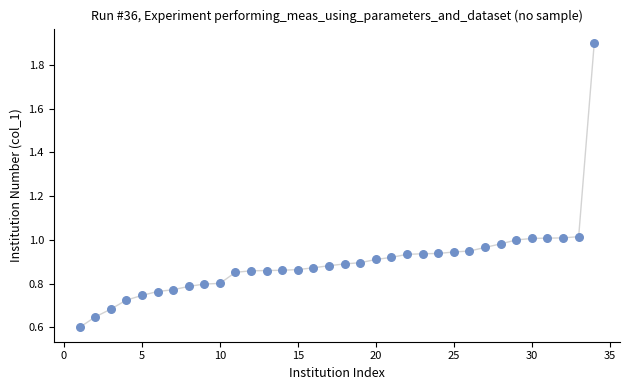

What is the range of X values (max minus min)?

33.0